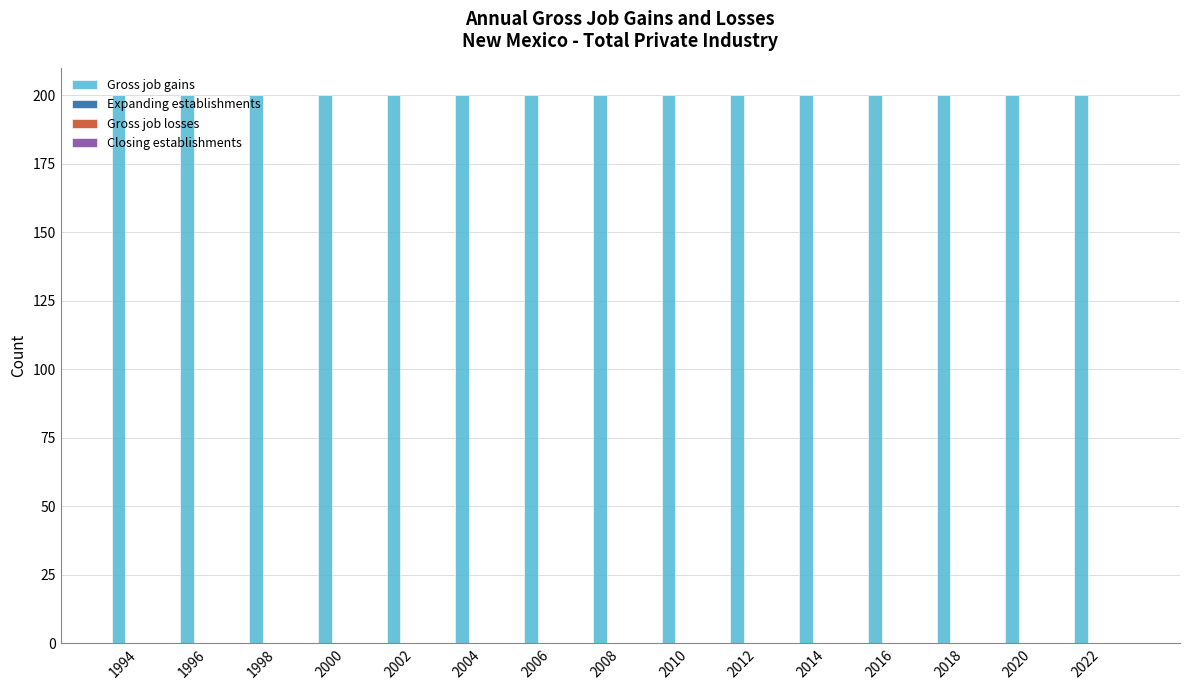

How many categories are shown in the chart?

15